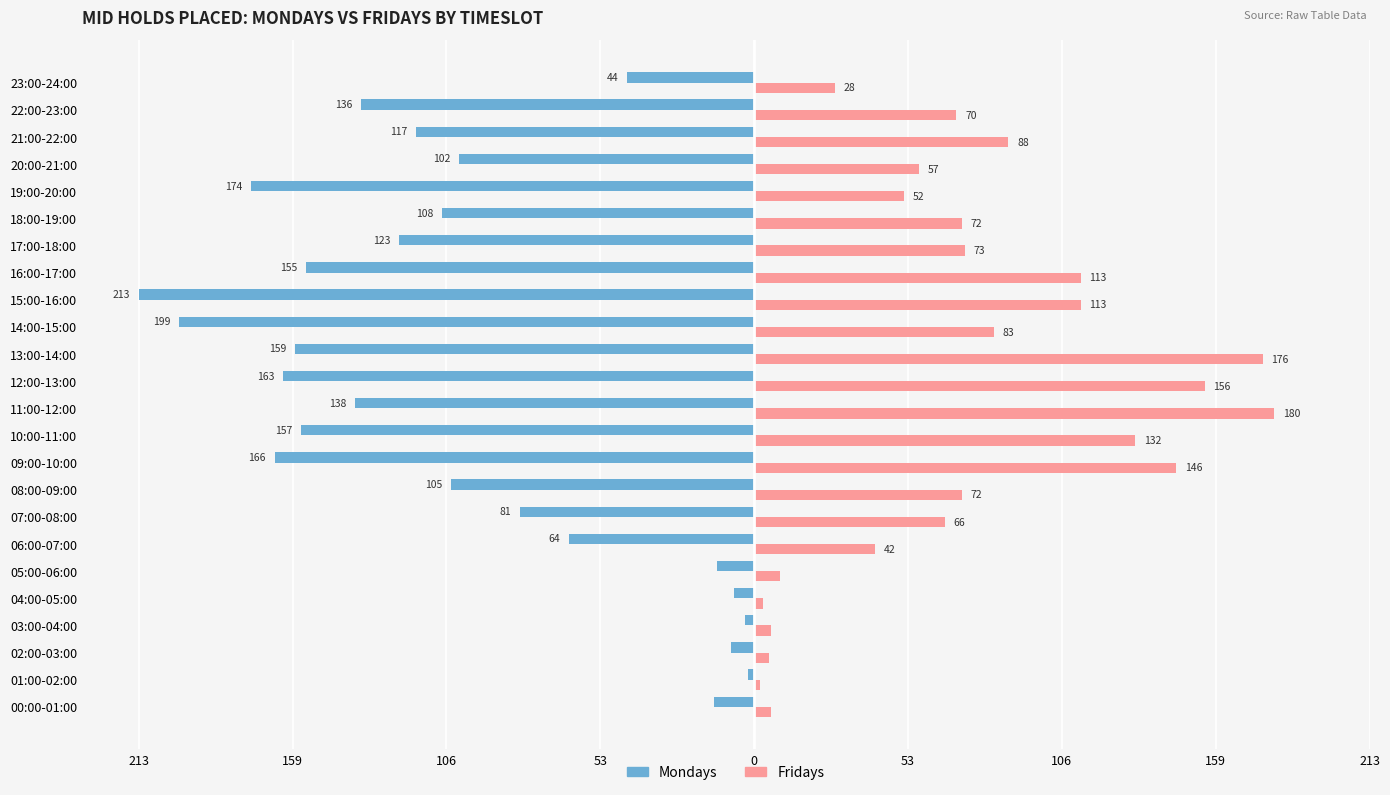

Where is Mondays nearest to the value -107?

18:00-19:00